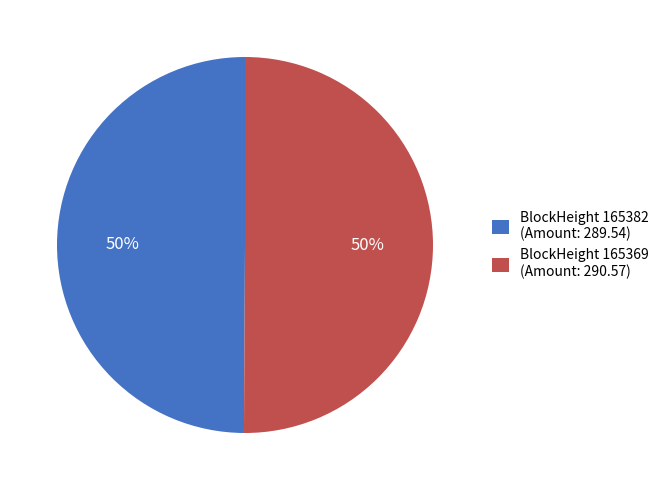

Do BlockHeight 165382 (Amount: 289.54) and BlockHeight 165369 (Amount: 290.57) together represent more than half of the pie?

Yes